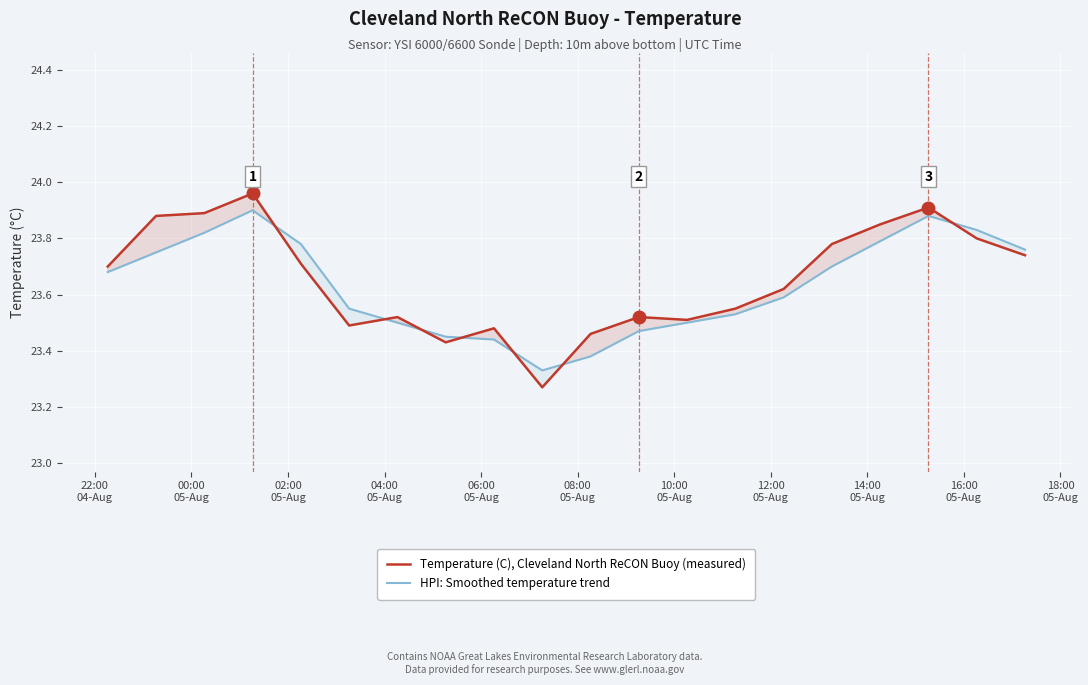

Which series has the largest range (max minus min)?

Temperature (C), Cleveland North ReCON Buoy (measured)